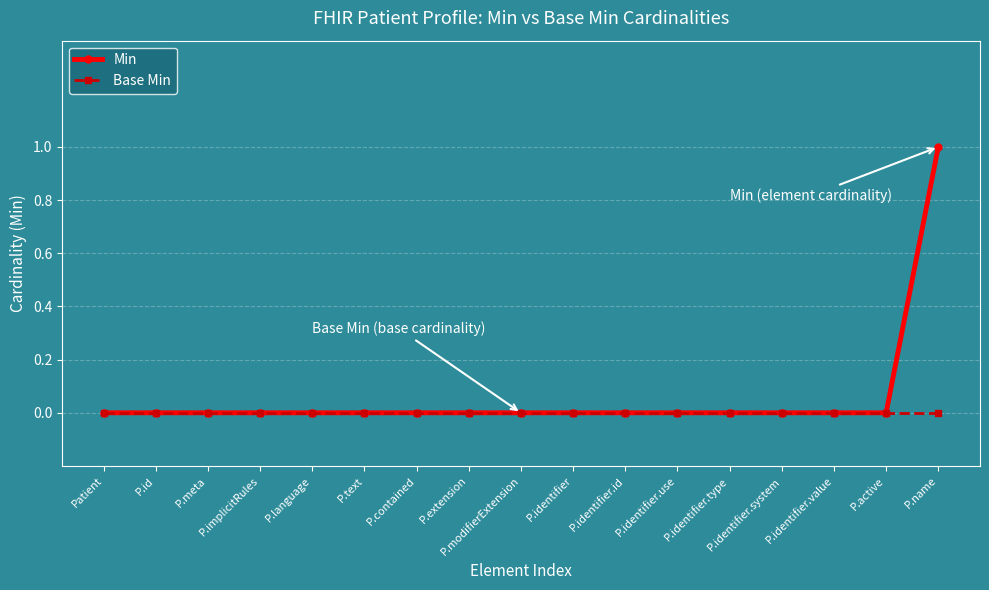

Which series has the largest range (max minus min)?

Min